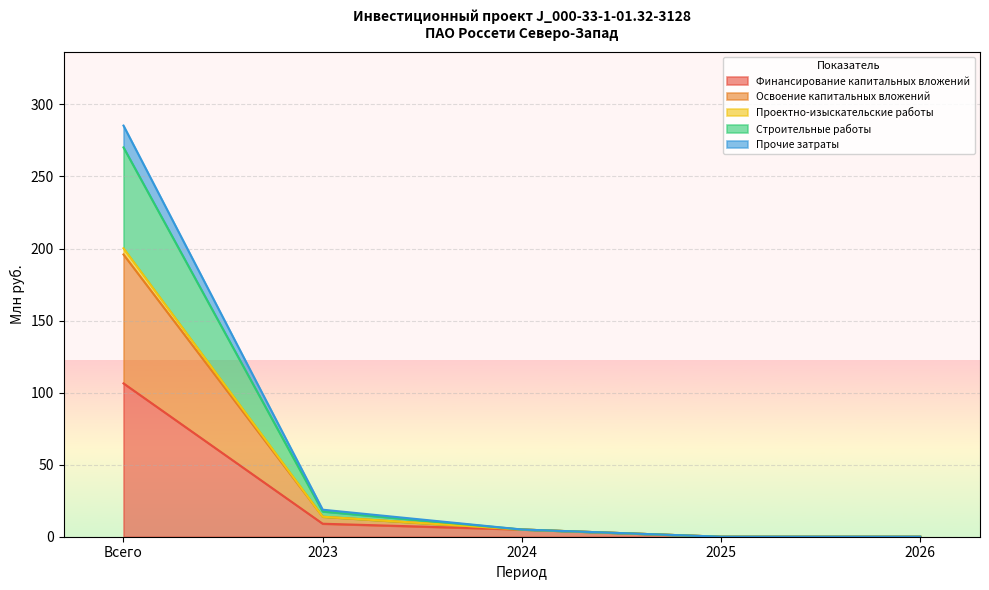

How many lines are shown in the chart?

5